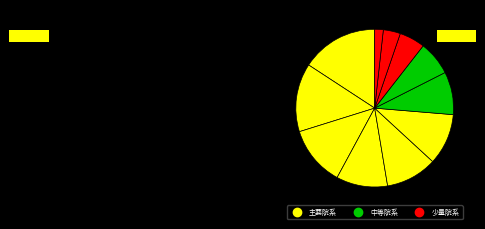

How many segments does this pie chart have?

11